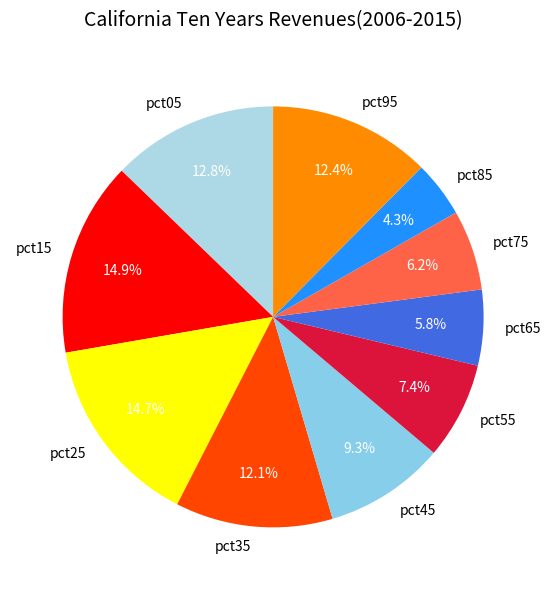

To the nearest percent, what portion does pct95 represent?

12%